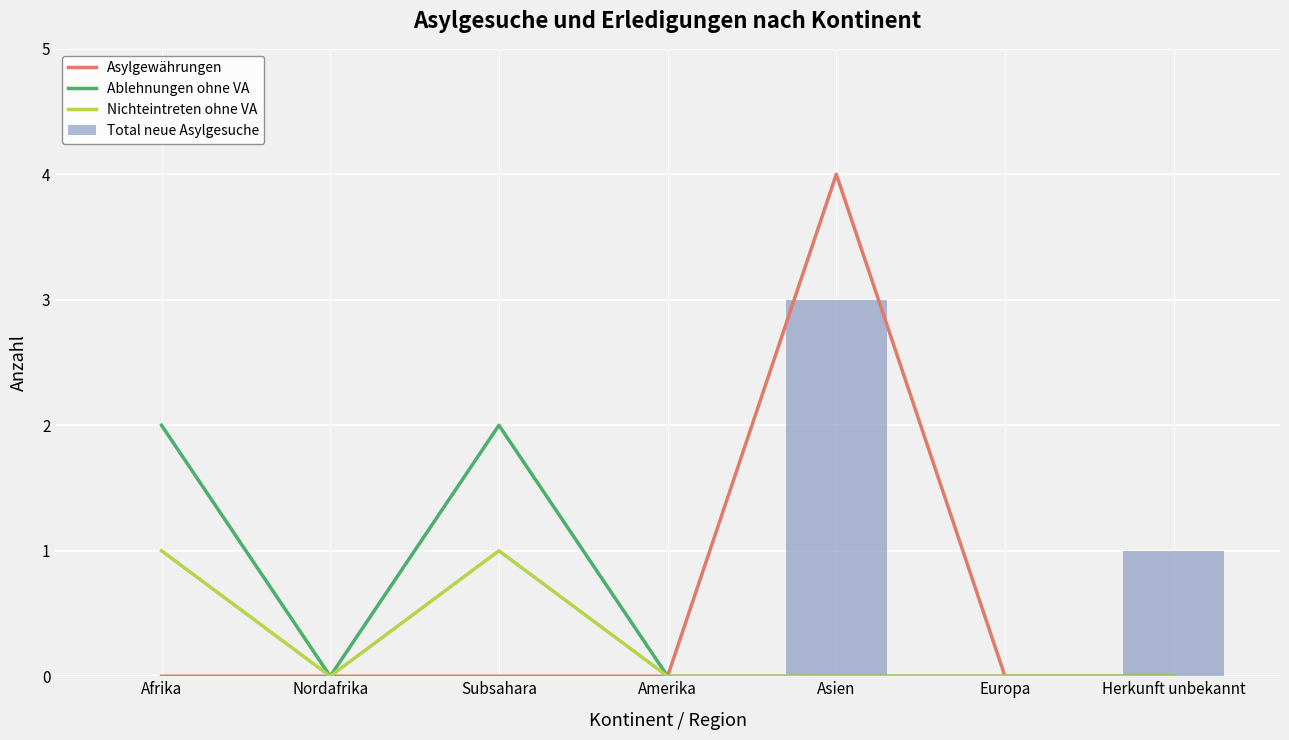

What is the total value across all series at Subsahara?

3